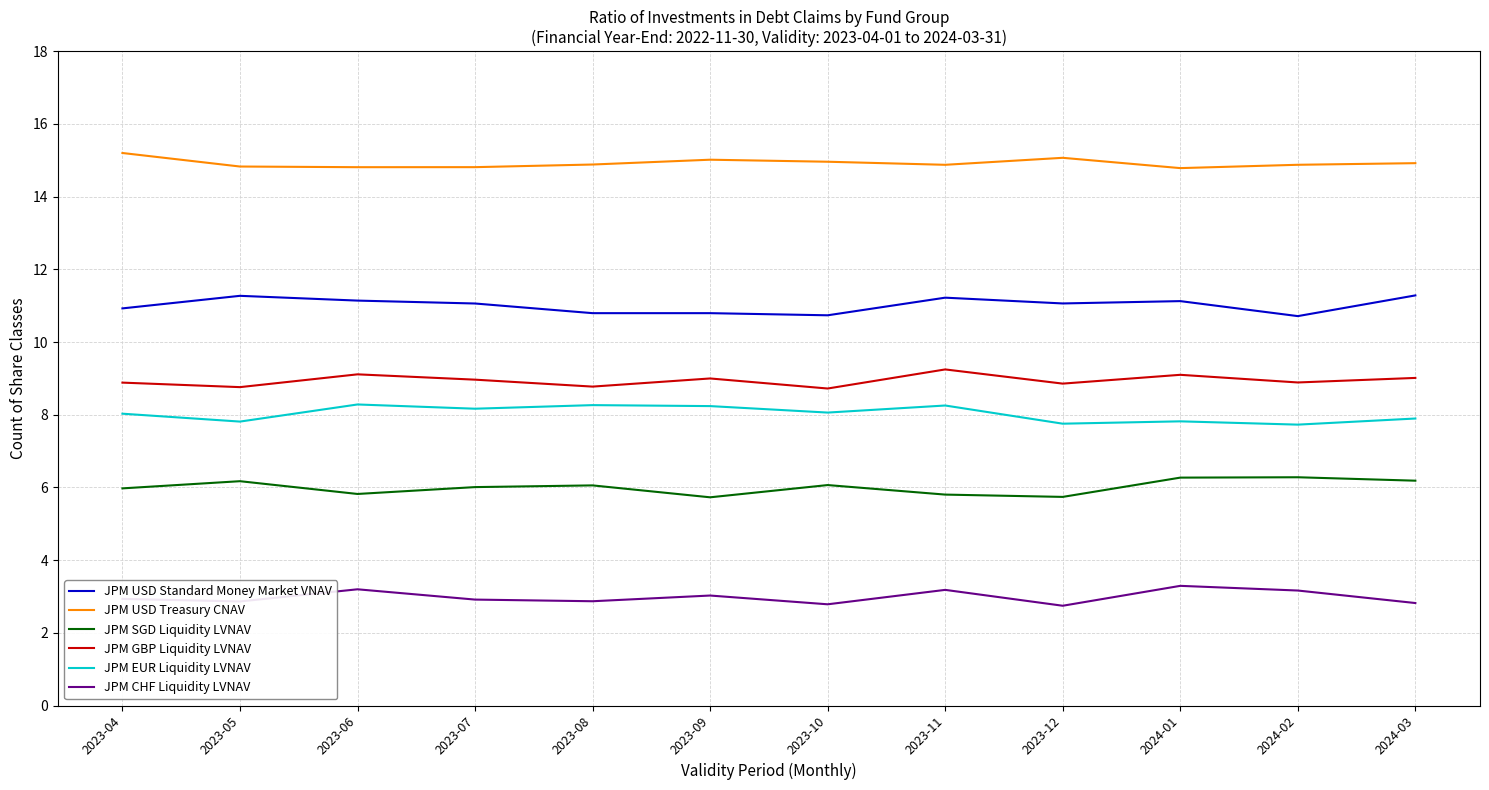

Is the value of JPM EUR Liquidity LVNAV at 2023-09 greater than the value of JPM CHF Liquidity LVNAV at 2024-03?

Yes